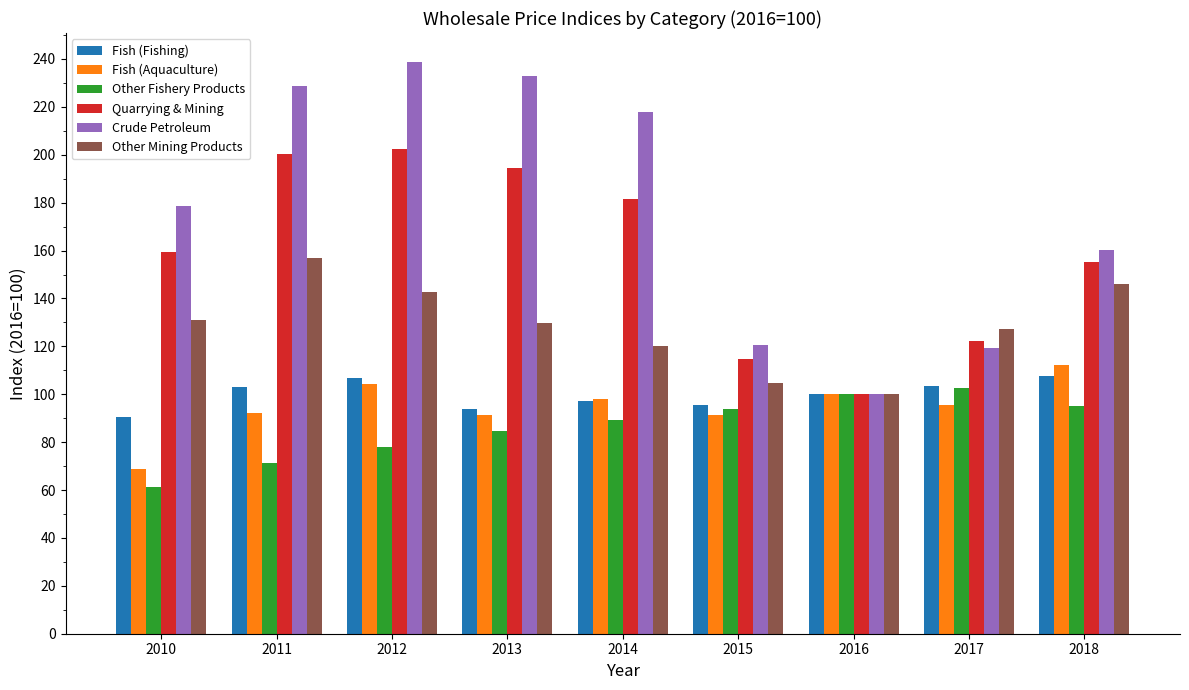

What is the value of the Quarrying & Mining bar at the 9th from the left?

155.2